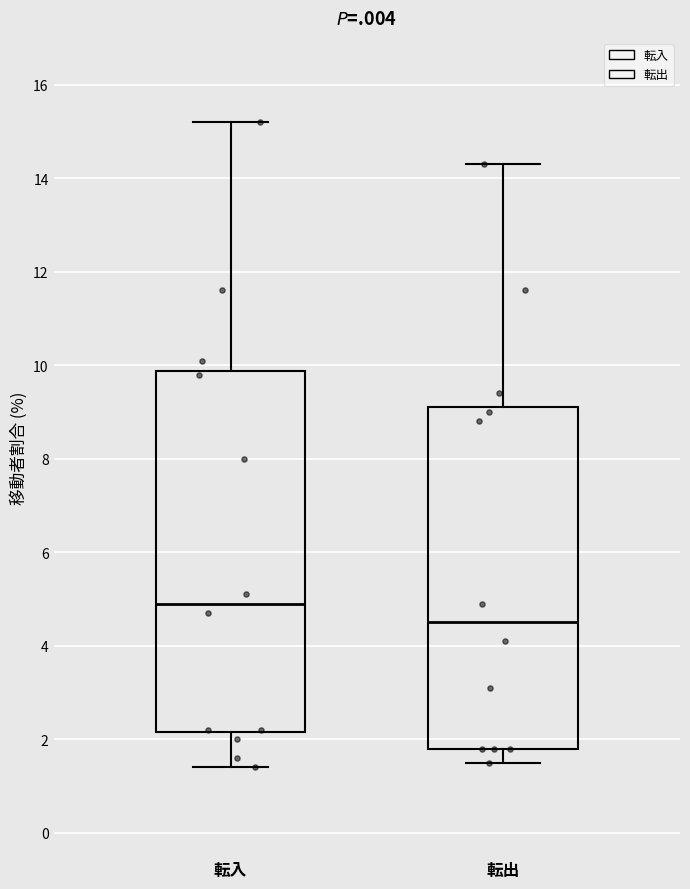

Reading left to right, read every box against the y-axis: the position of its median line, the range the box covers, and the ends of its whiskers. The values are not printed on the chart, so give them approximately, as read against the axis.

転入: median 5.0, box 2.2 to 9.8, whiskers 1.4 to 15.2
転出: median 4.6, box 1.8 to 9.2, whiskers 1.6 to 14.4